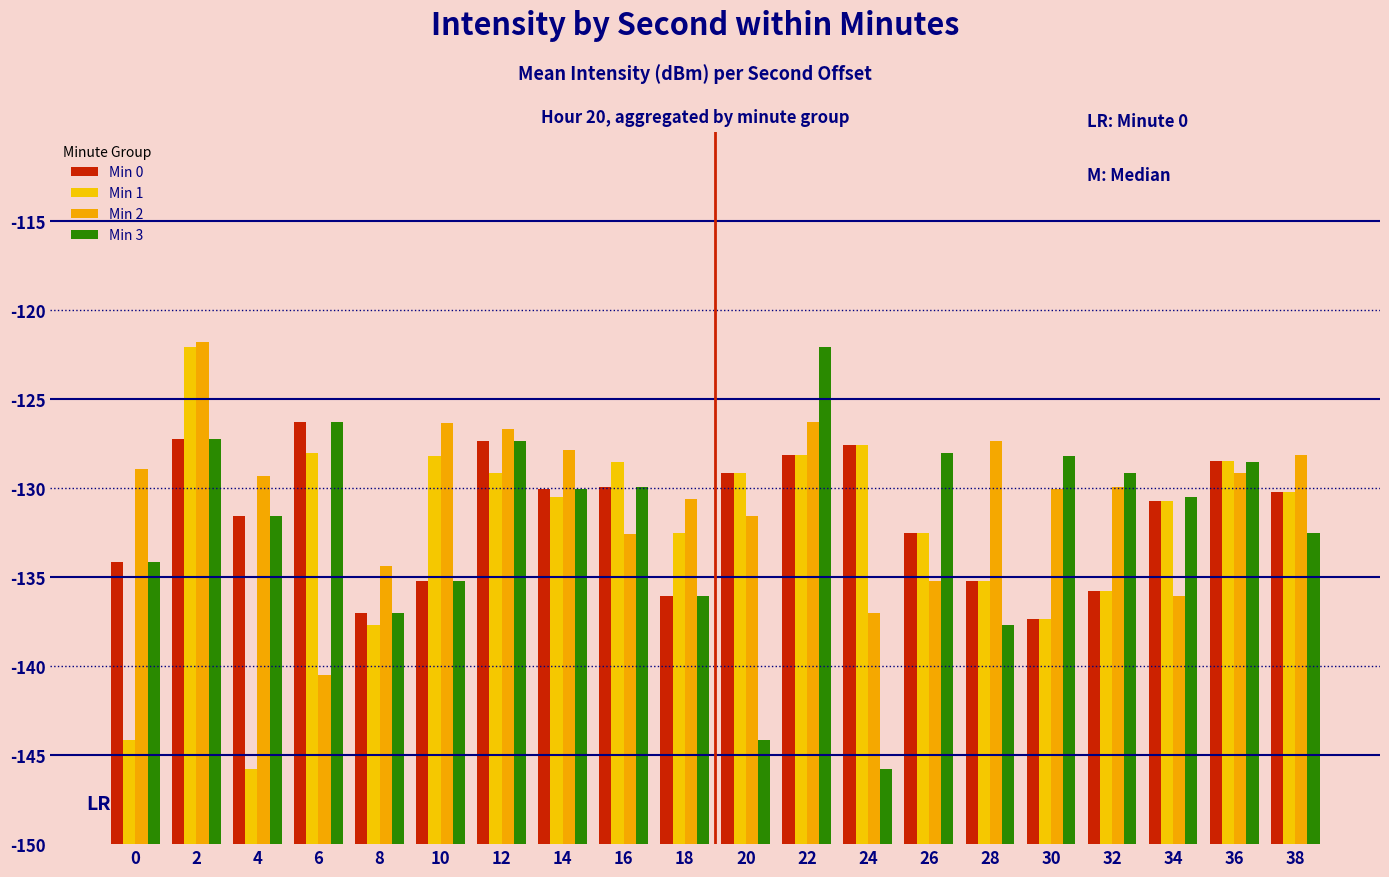

Are the bars horizontal?

No